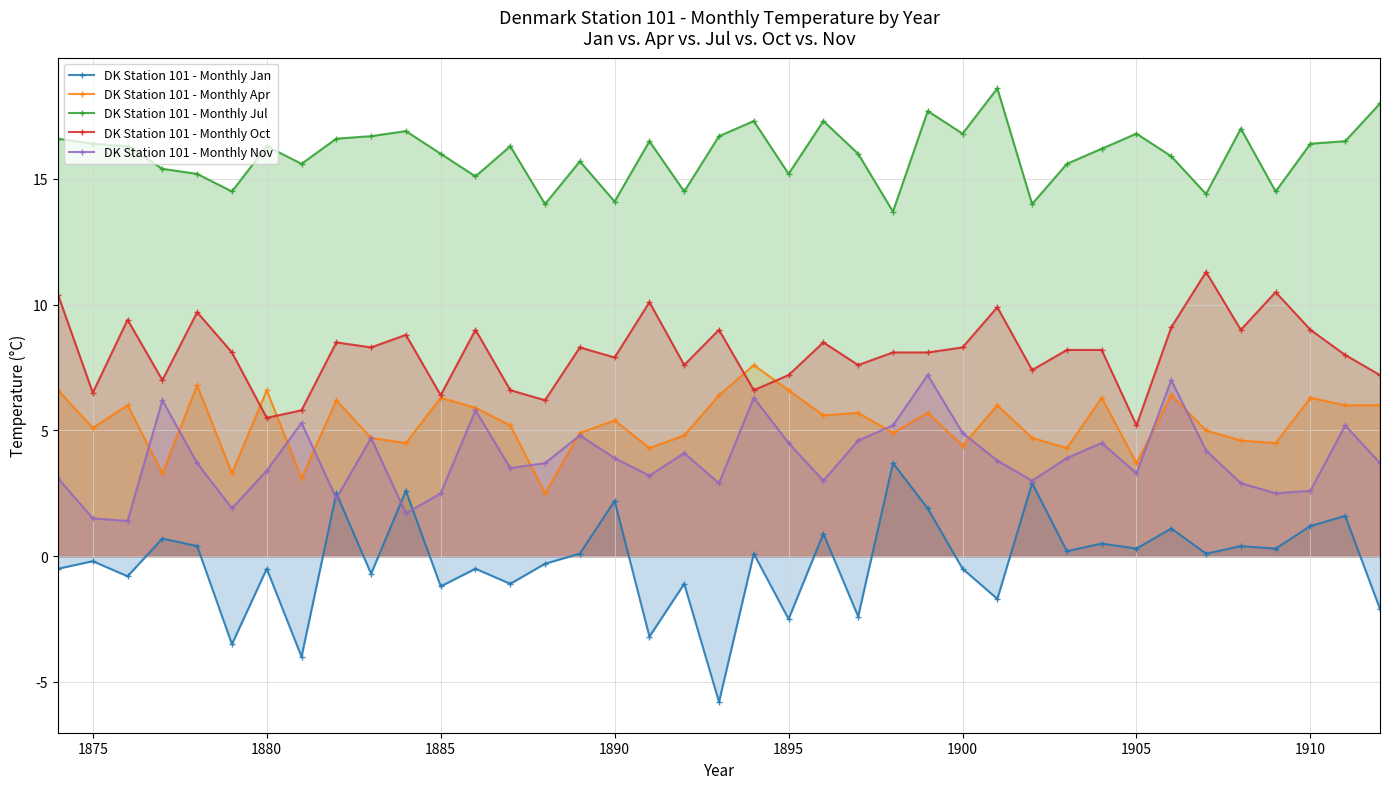

True or false: DK Station 101 - Monthly Nov and DK Station 101 - Monthly Oct intersect in this chart.

False